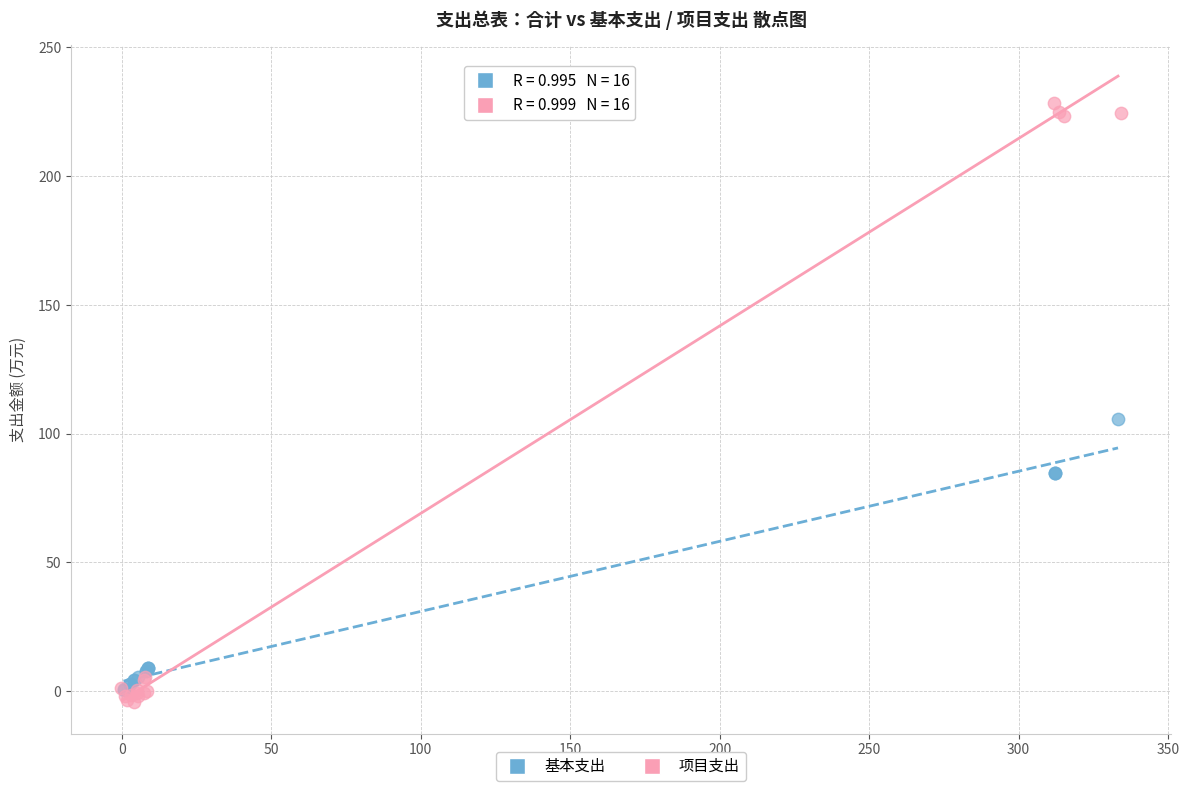

Which series reaches the maximum Y coordinate?

项目支出